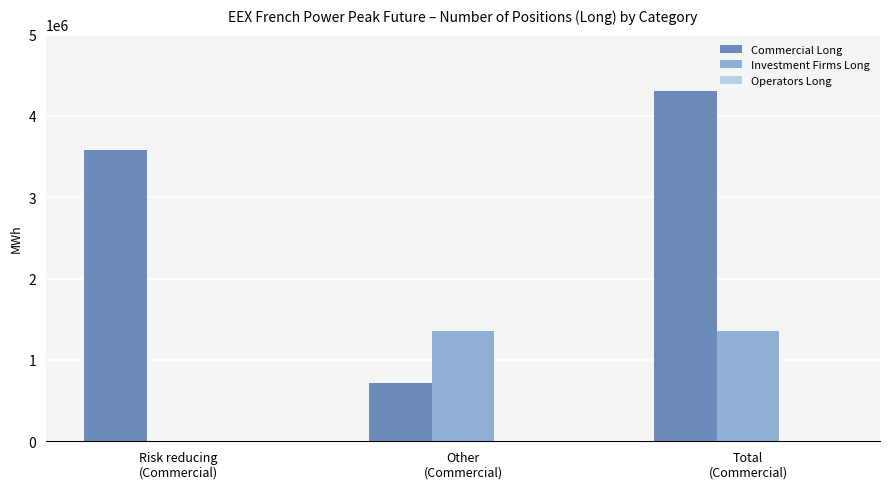

Between Other
(Commercial) and Total
(Commercial), which series saw the biggest shift?

Commercial Long